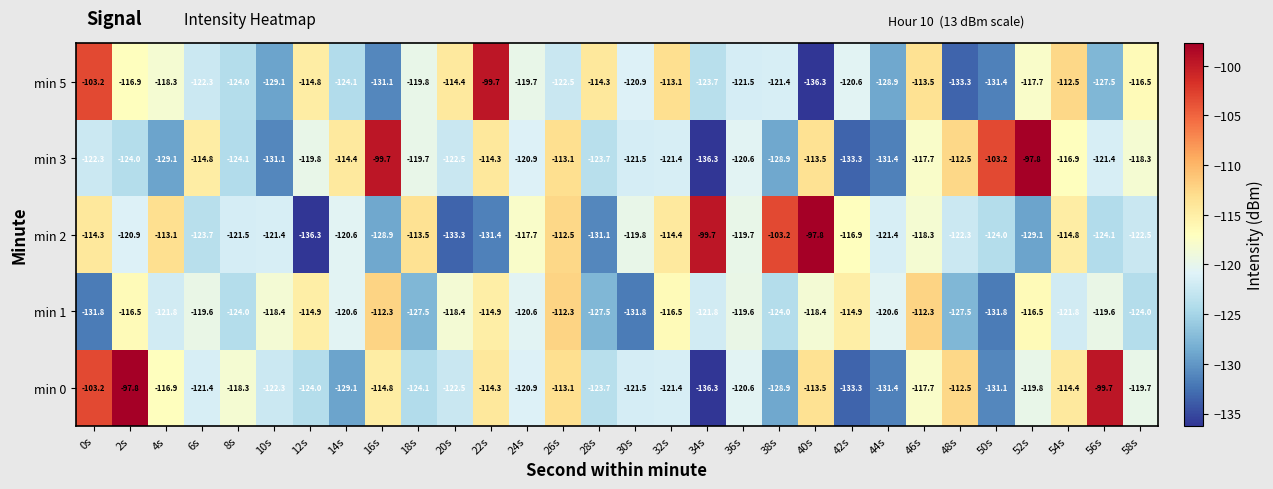

Count the number of categories in the chart.

30